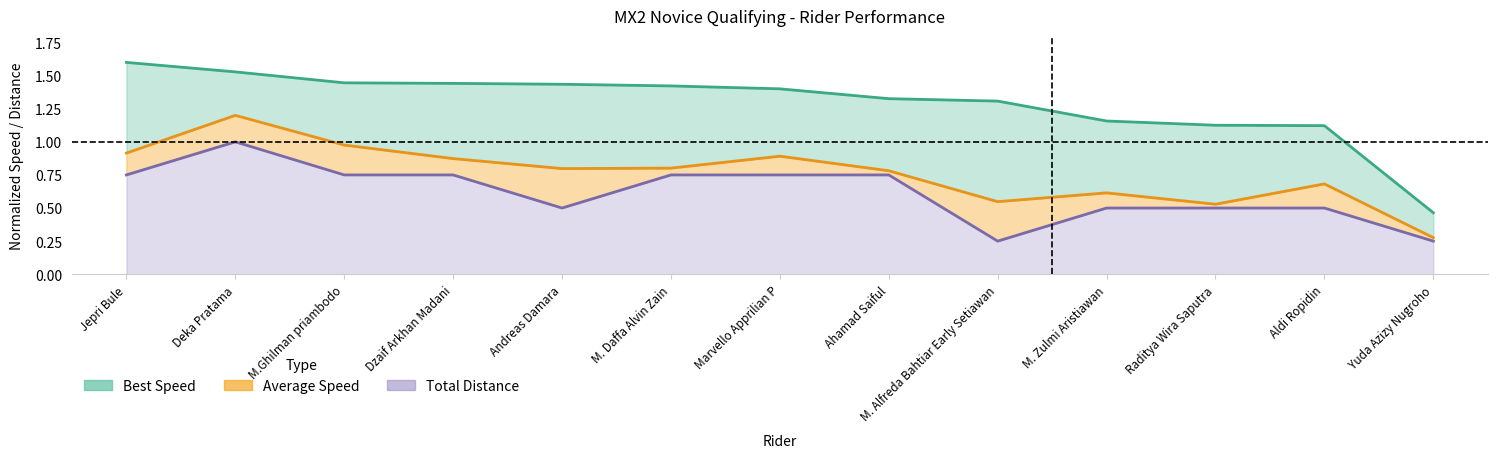

Is it true that Best Speed equals 2.1 at M.Ghilman priambodo?

False